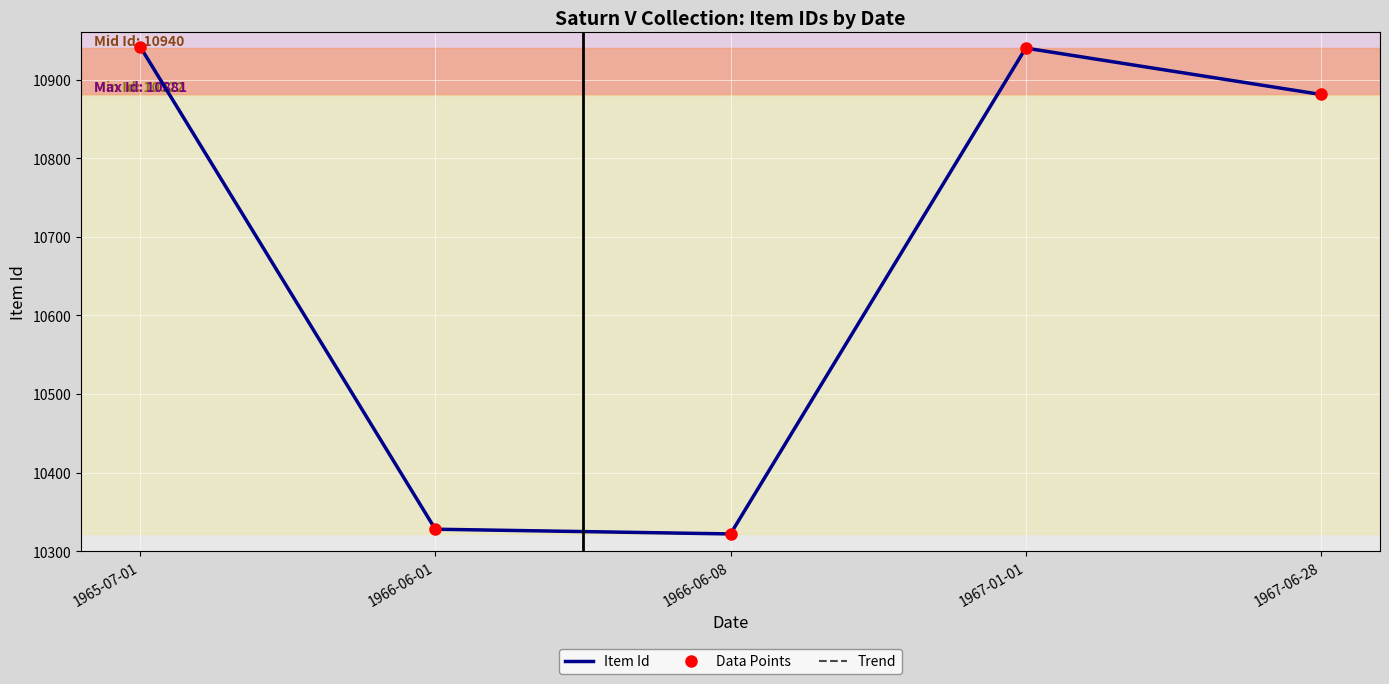

What is the value of the Item Id point at the 1st from the left?

10942